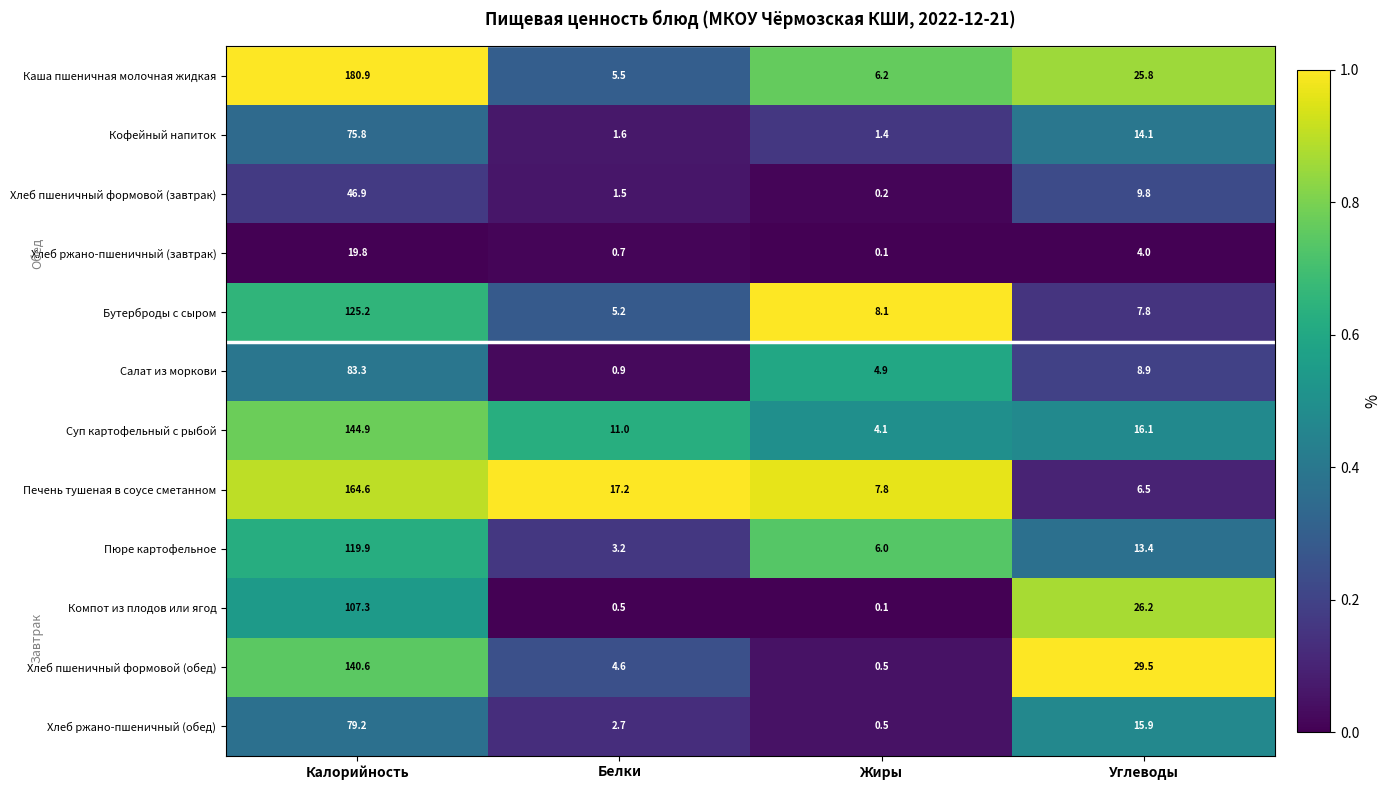

At how many categories does at least one series exceed 0?

4